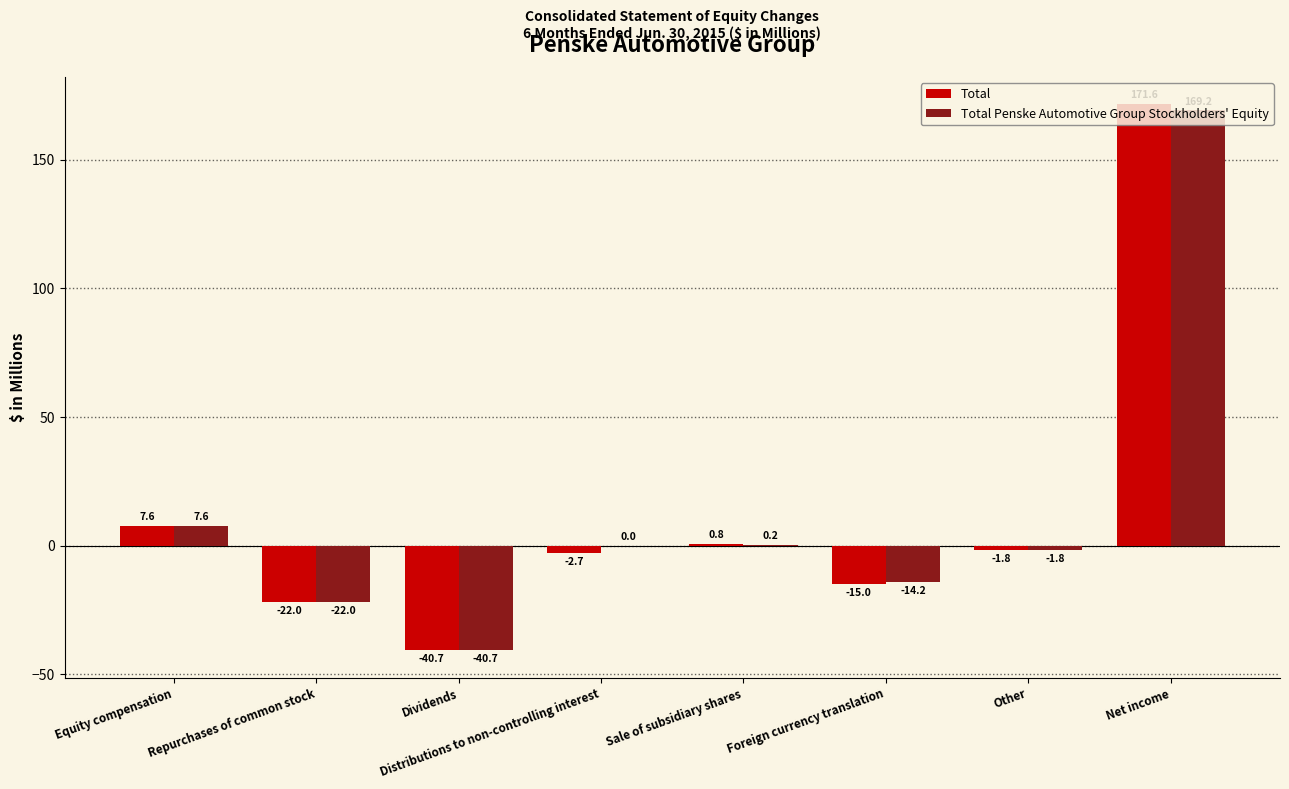

Between Repurchases of common stock and Sale of subsidiary shares, which series saw the biggest shift?

Total